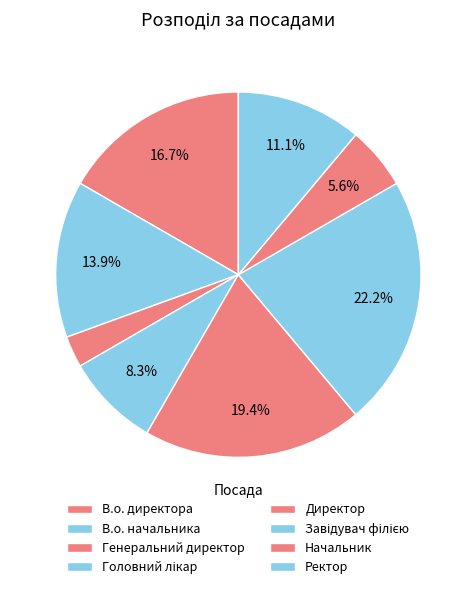

Does Завідувач філією represent more than half of the total?

No